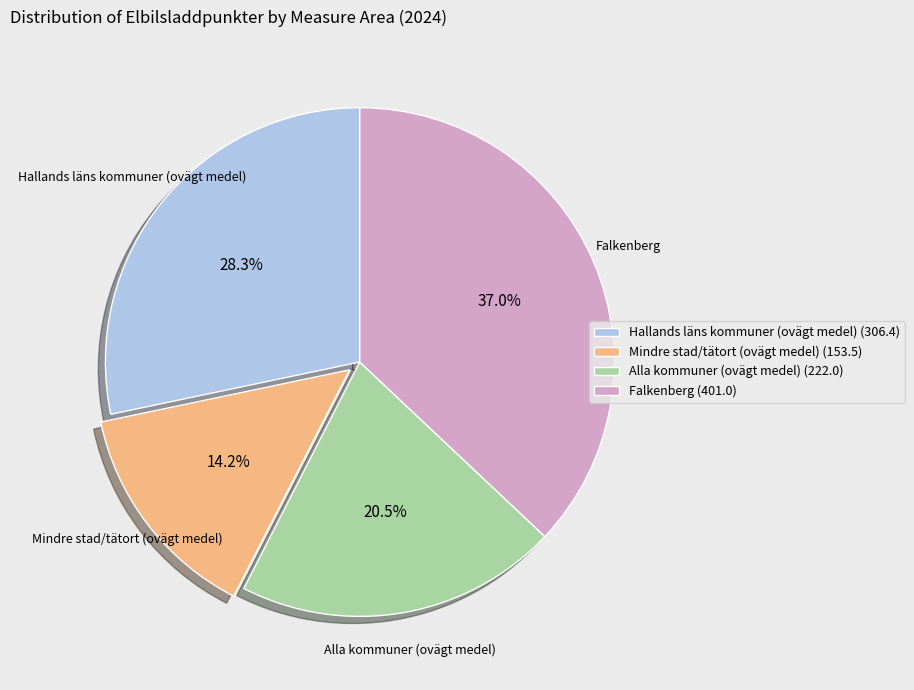

Is there any slice that represents more than half of the pie?

No